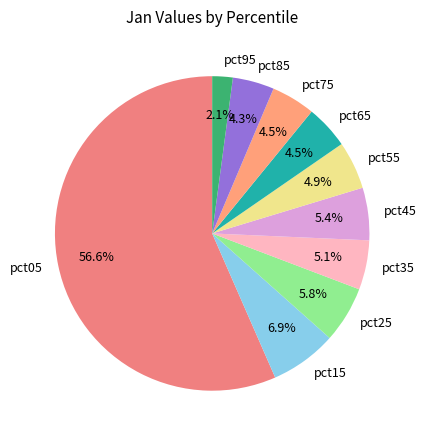

To the nearest percent, what percentage of the pie is pct15?

7%